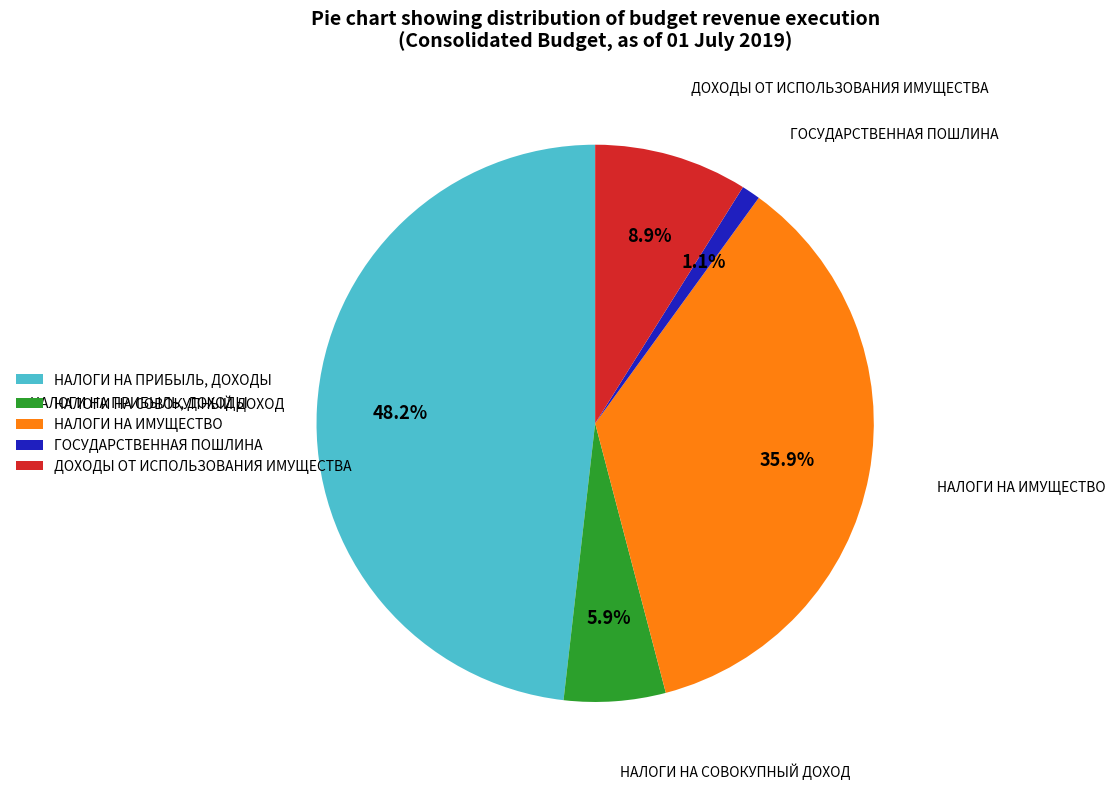

True or false: НАЛОГИ НА ПРИБЫЛЬ, ДОХОДЫ accounts for 41% of the total.

False